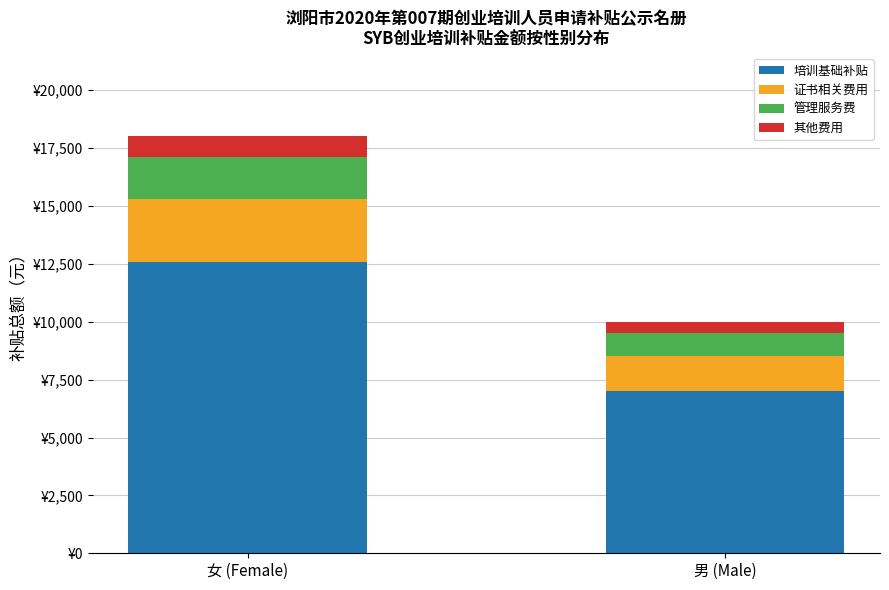

What are all the series names shown in the legend?

培训基础补贴, 证书相关费用, 管理服务费, 其他费用